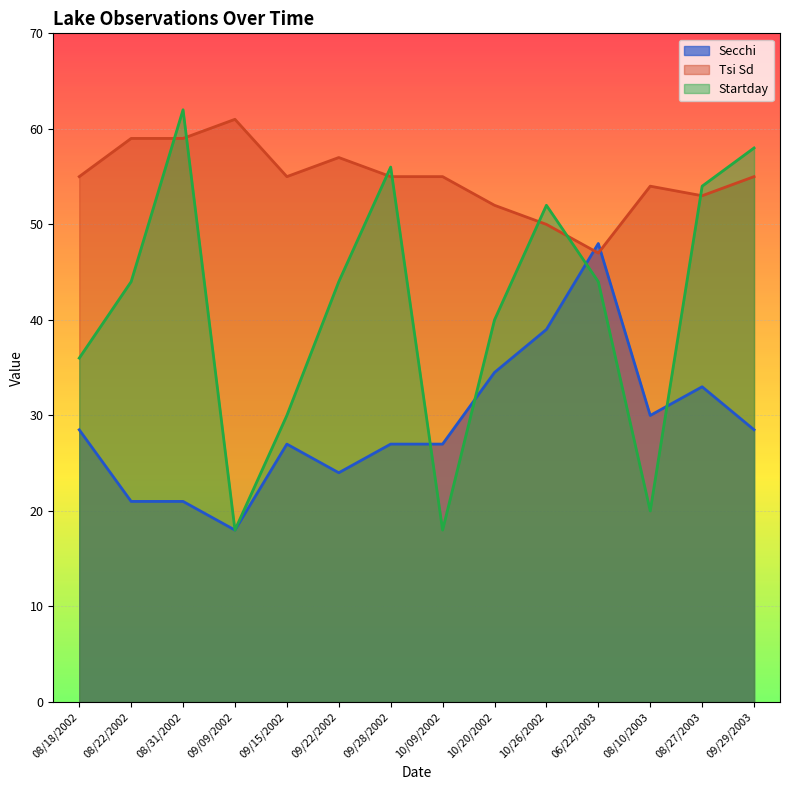

At which category is the sum across all series the highest?

08/31/2002